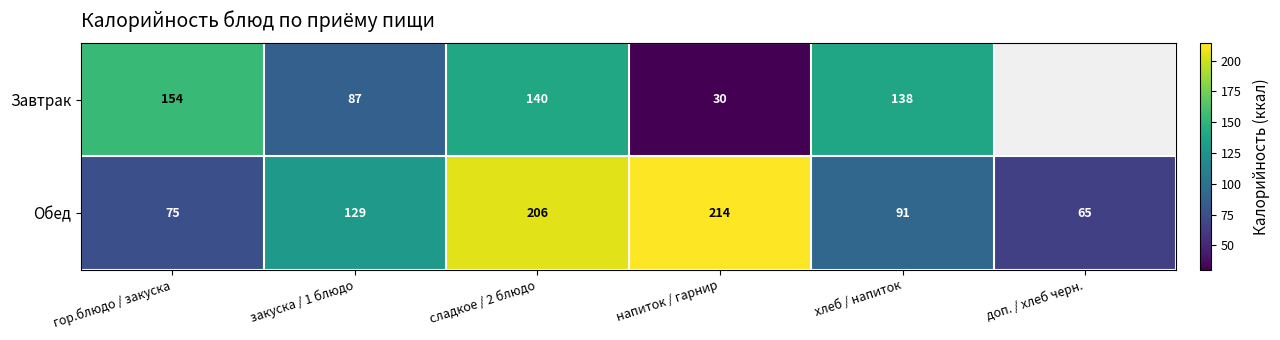

What is the smallest value displayed?

30.4